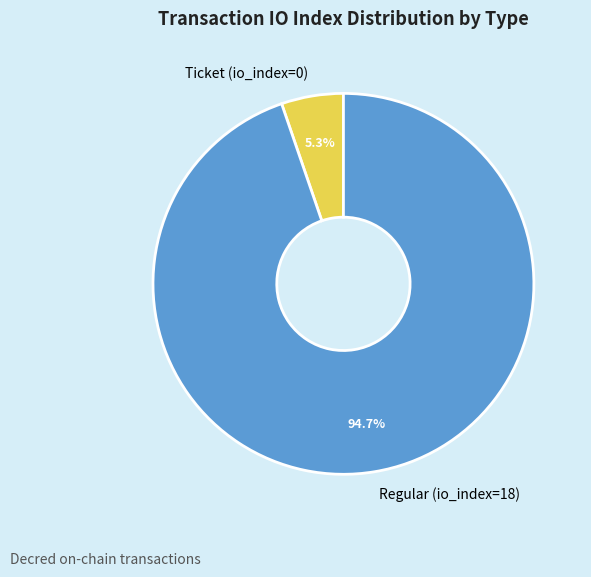

Which category has the smallest portion of the pie?

Ticket (io_index=0)